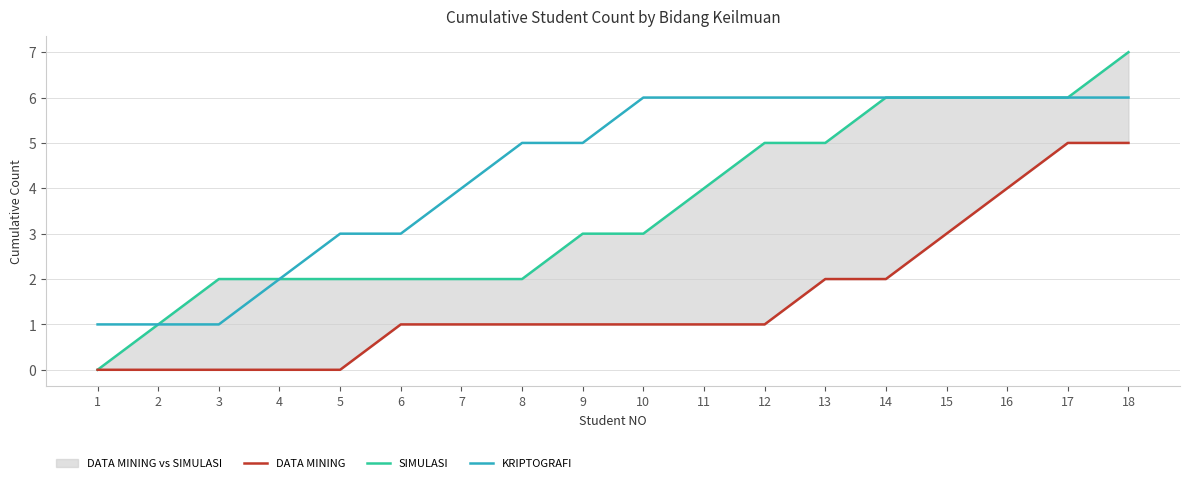

How many data points does each series have?

18